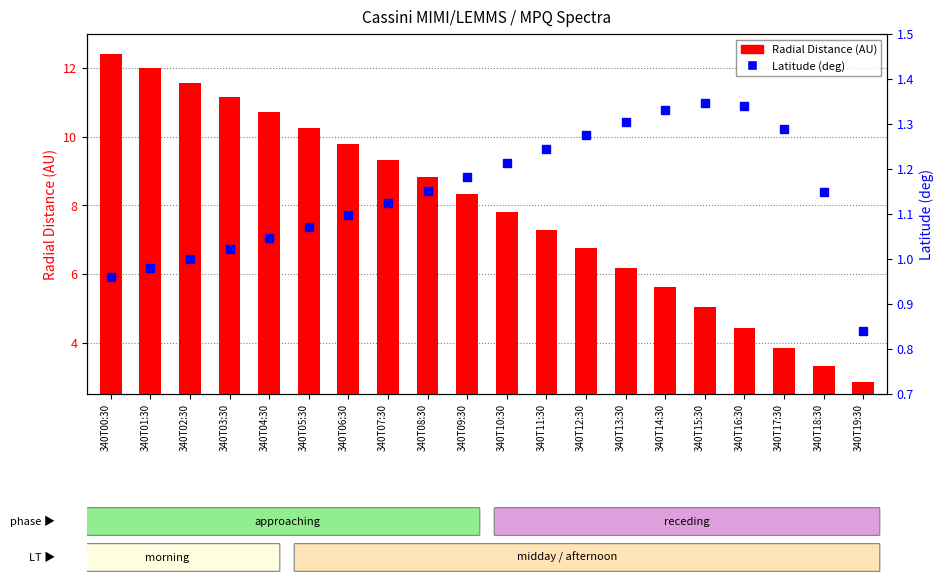

What is the minimum value for Latitude (deg)?

0.8